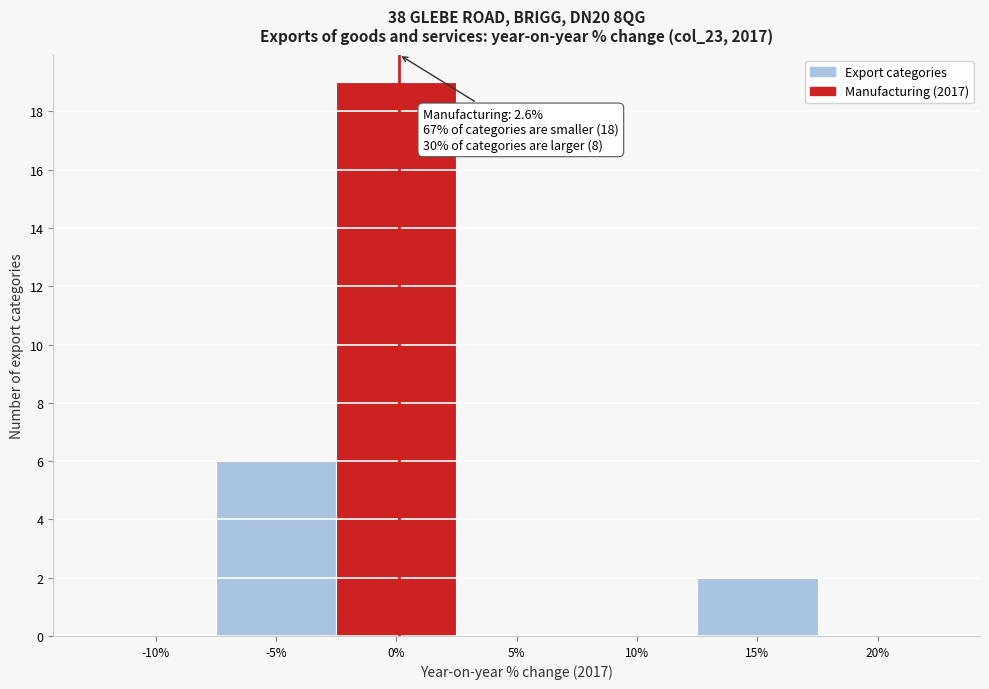

Reading left to right, transcribe all the data shown in this chart.

-10%=0	-5%=6	0%=19	5%=0	10%=0	15%=2	20%=0